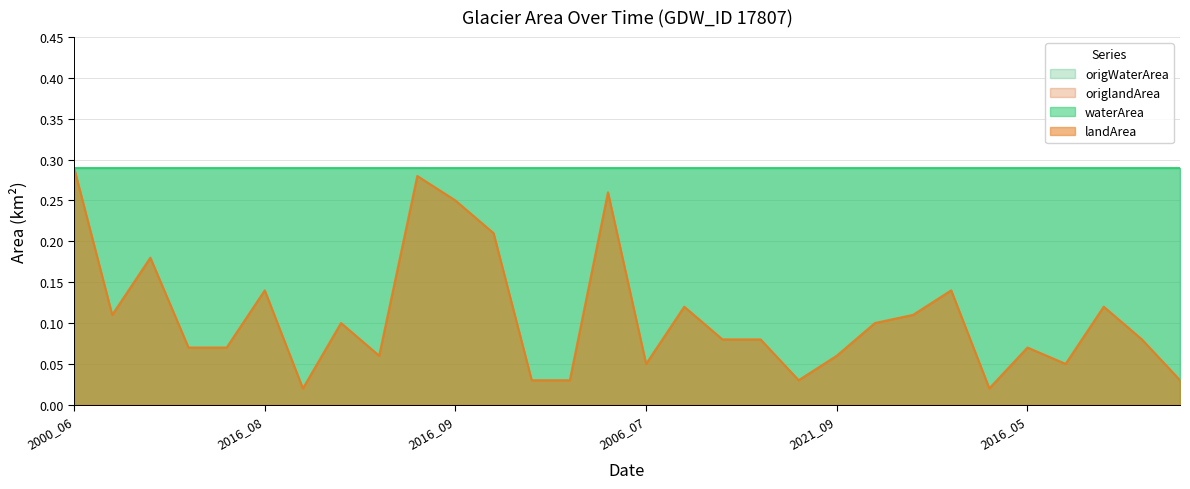

The value of landArea at 2008_05 is 0.3. True or false?

False